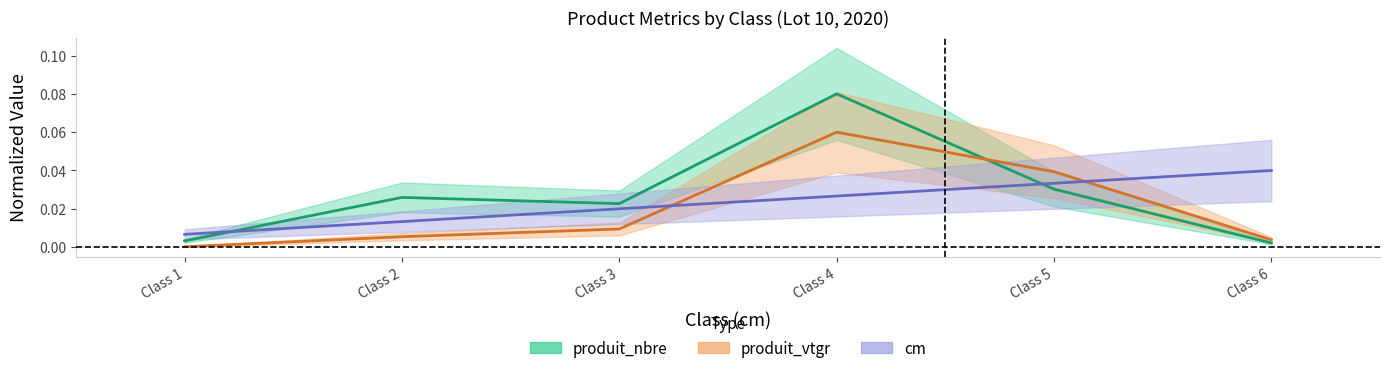

How many lines are shown in the chart?

3